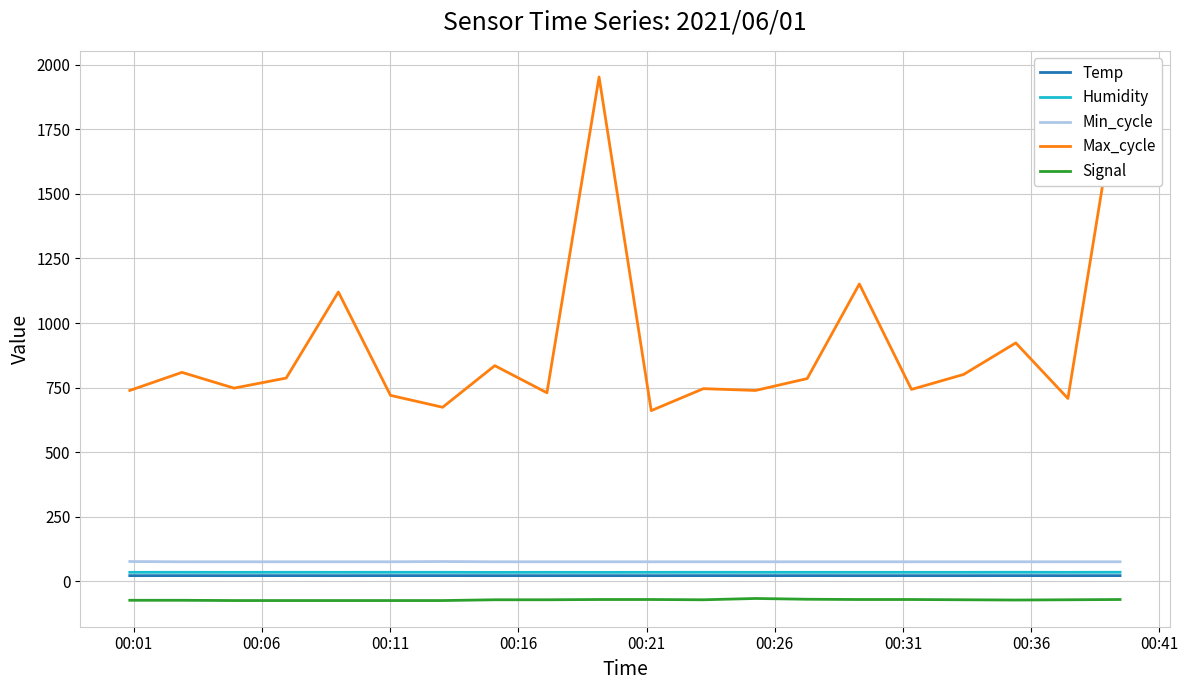

What is the maximum value shown in the chart?

1952.0